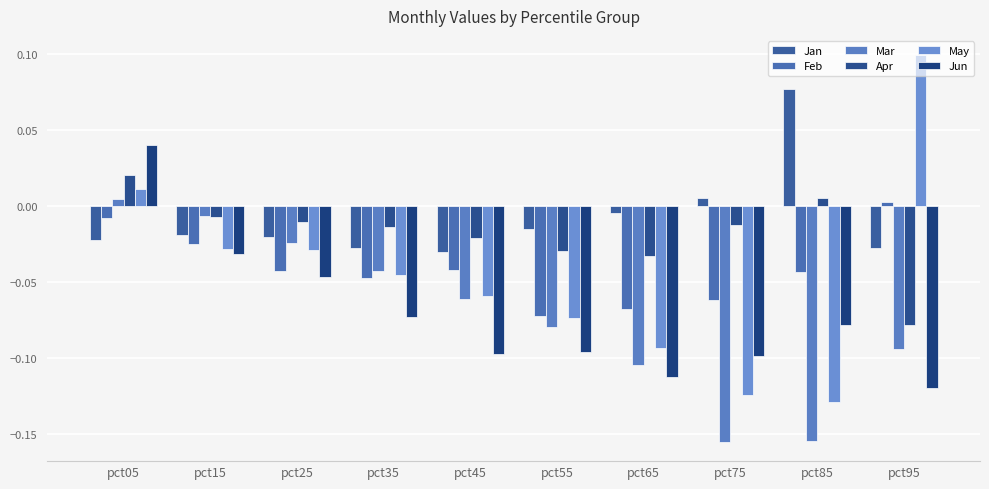

How many bars are there in total?

60